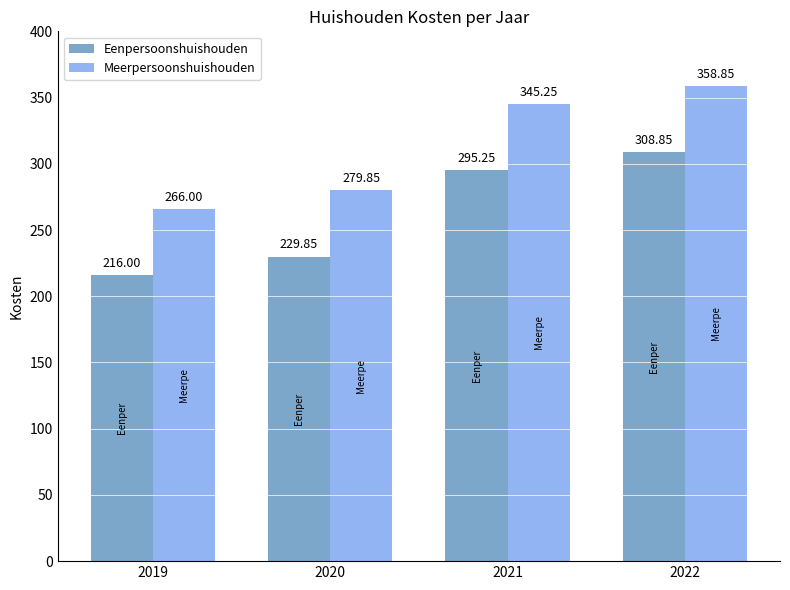

How many bars are there in each group?

2